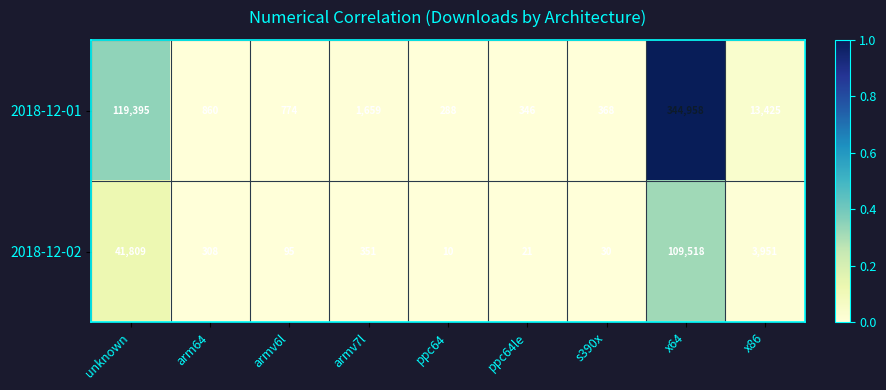

Is it true that 2018-12-02 equals 10 at ppc64?

True